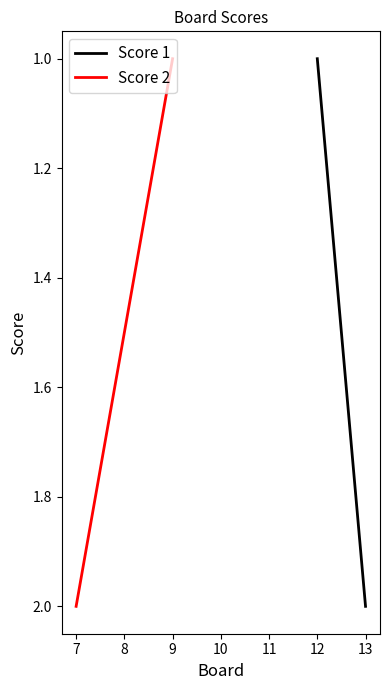

Does the chart display data point markers on the line(s)?

No